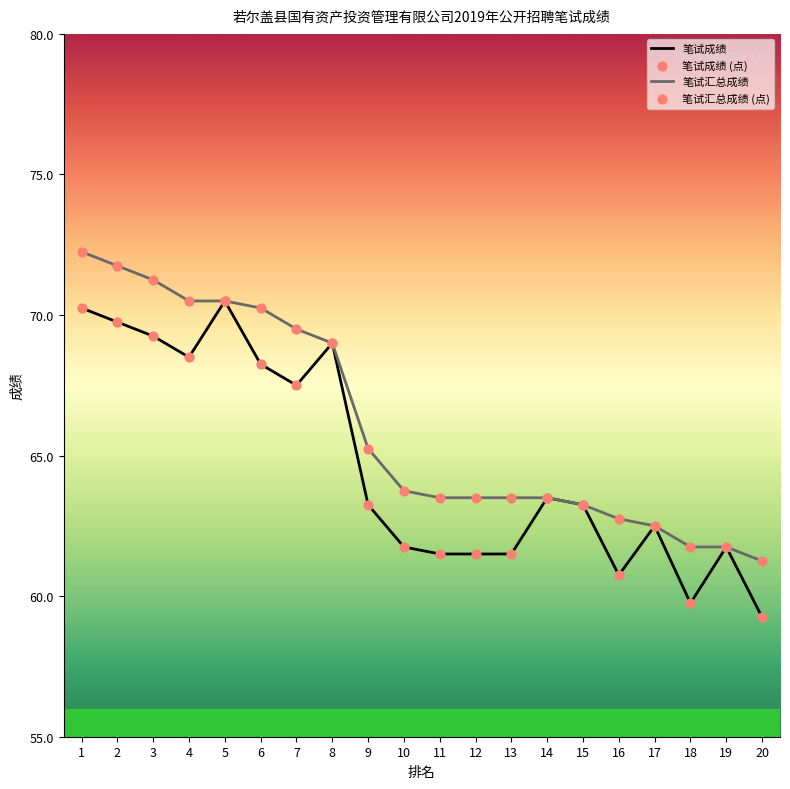

At how many categories does at least one series exceed 72?

1